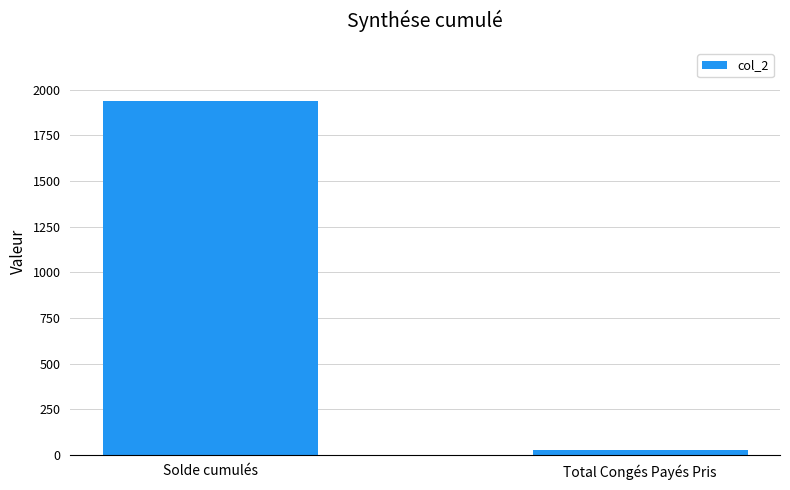

What is the label of the 2nd bar from the right?

Solde cumulés